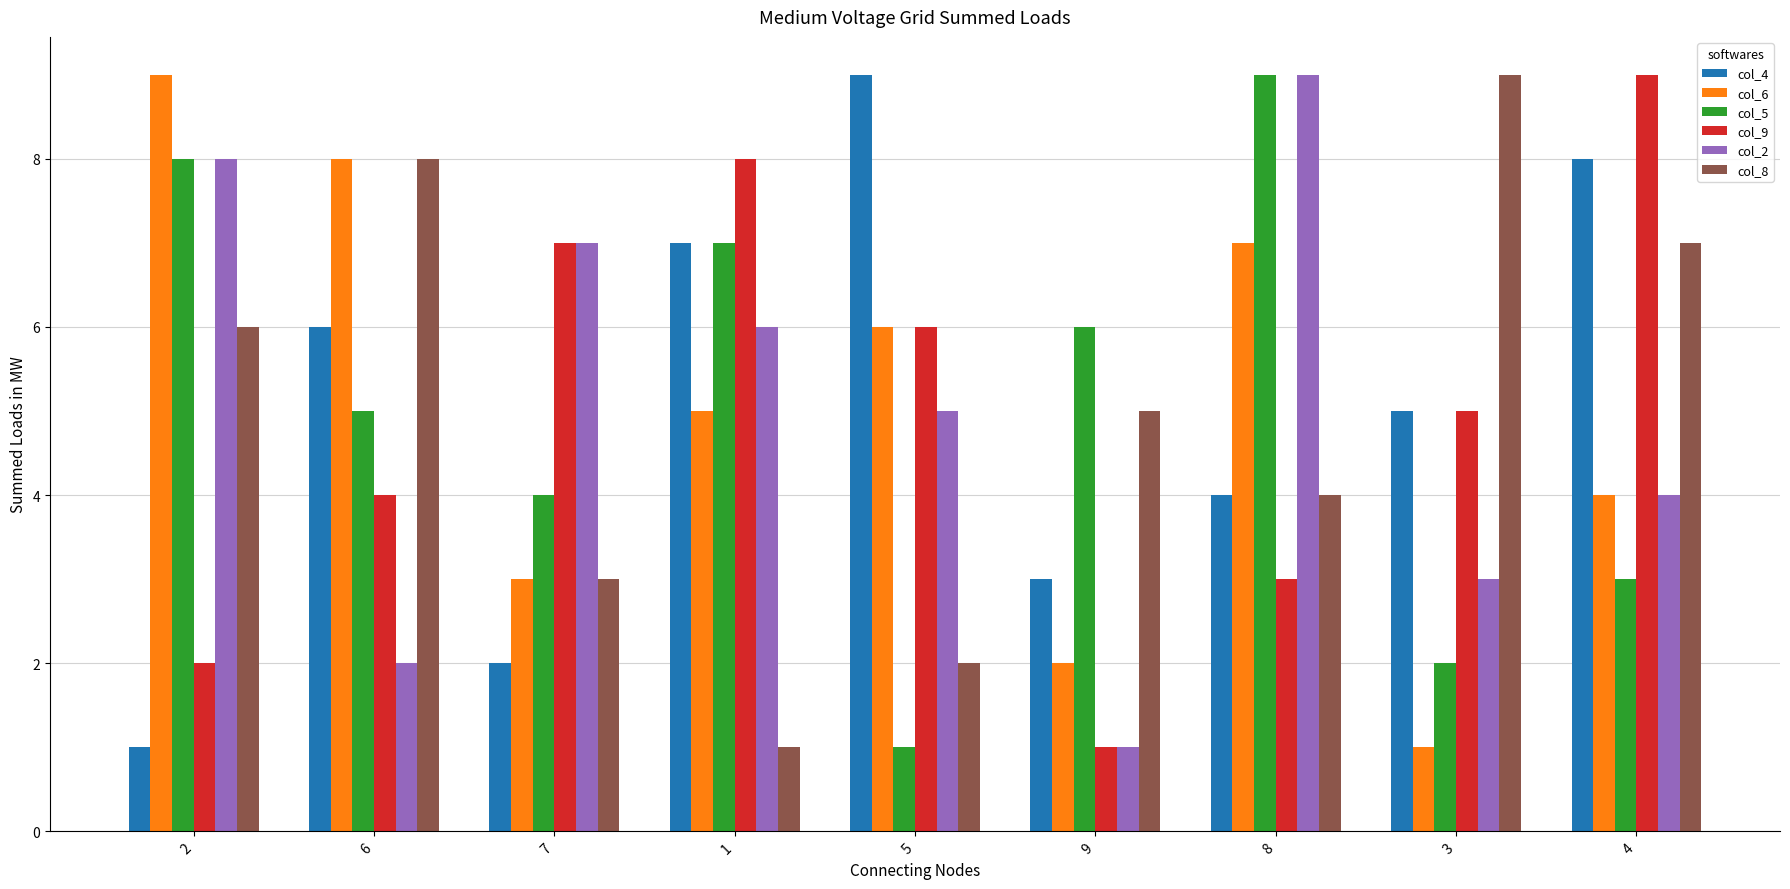

Is it true that col_8 equals 1 at 1?

True